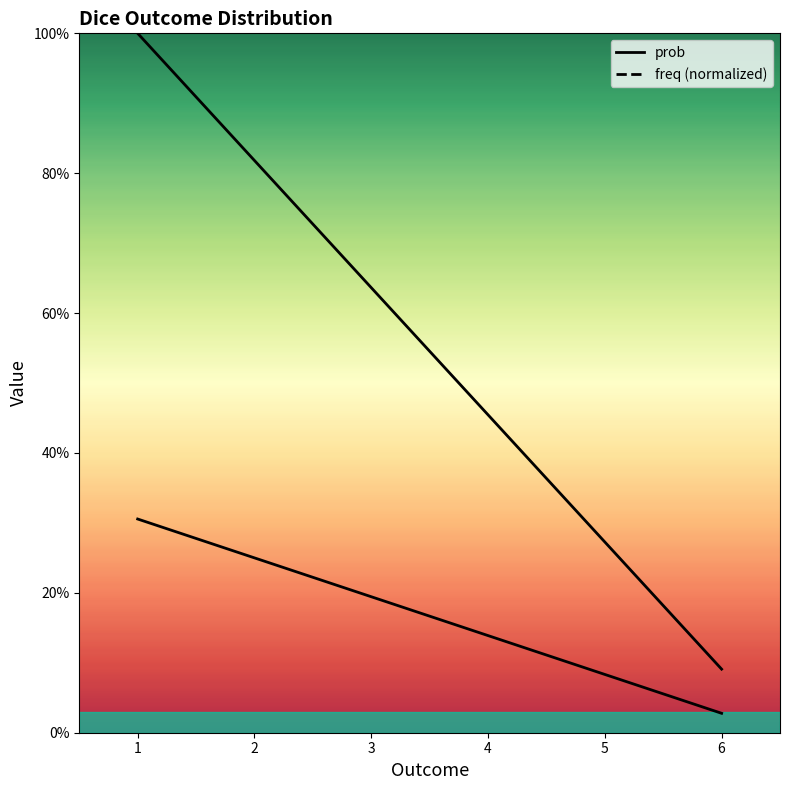

True or false: freq and prob intersect in this chart.

False